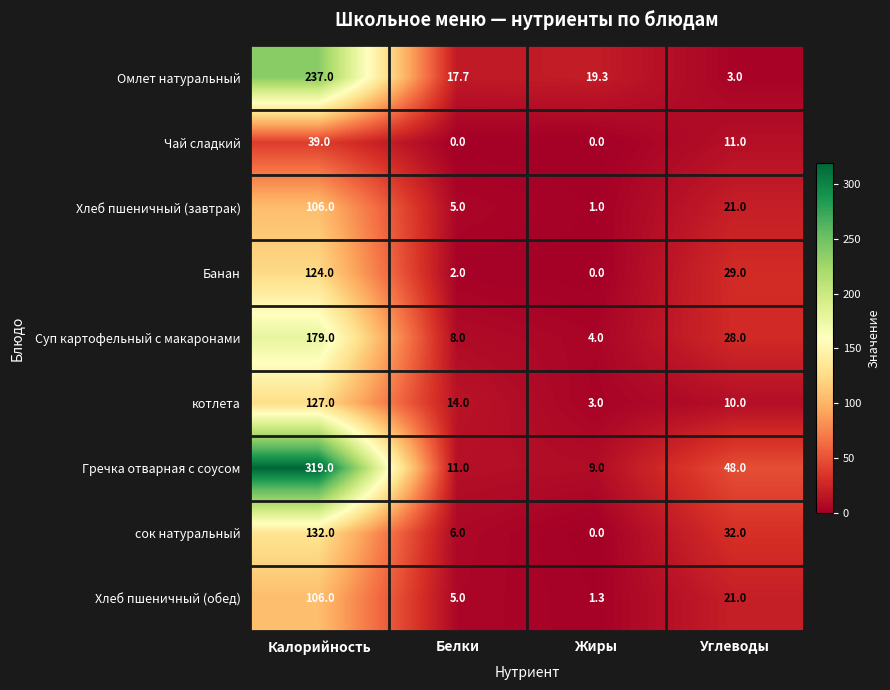

Rank the categories by котлета value from lowest to highest.

Жиры, Углеводы, Белки, Калорийность